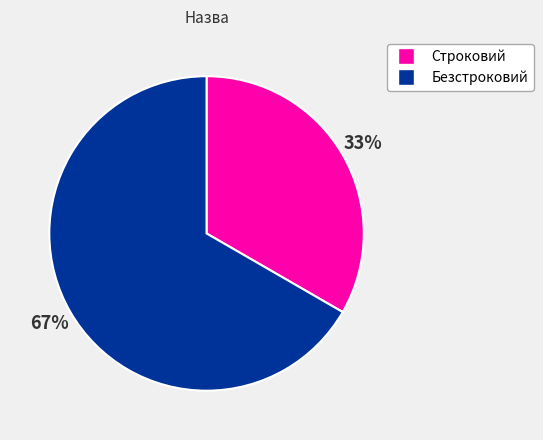

Rank the categories by value from highest to lowest.

Безстроковий, Строковий